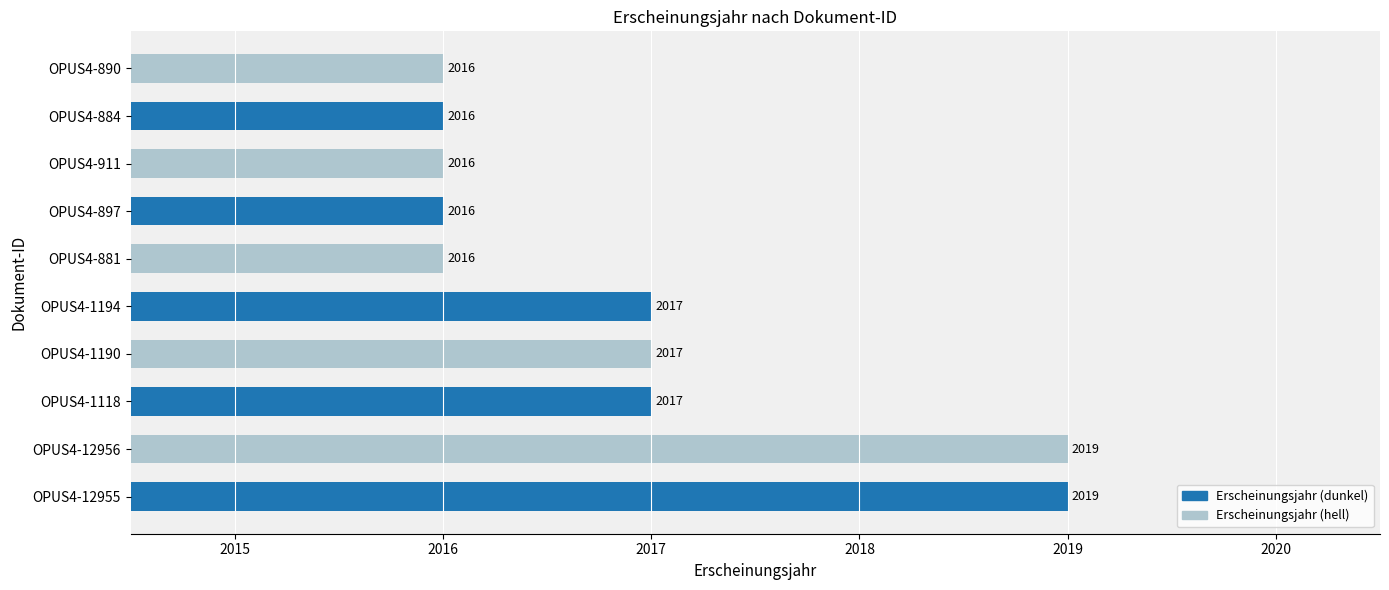

How many values are between 2016 and 2017?

8